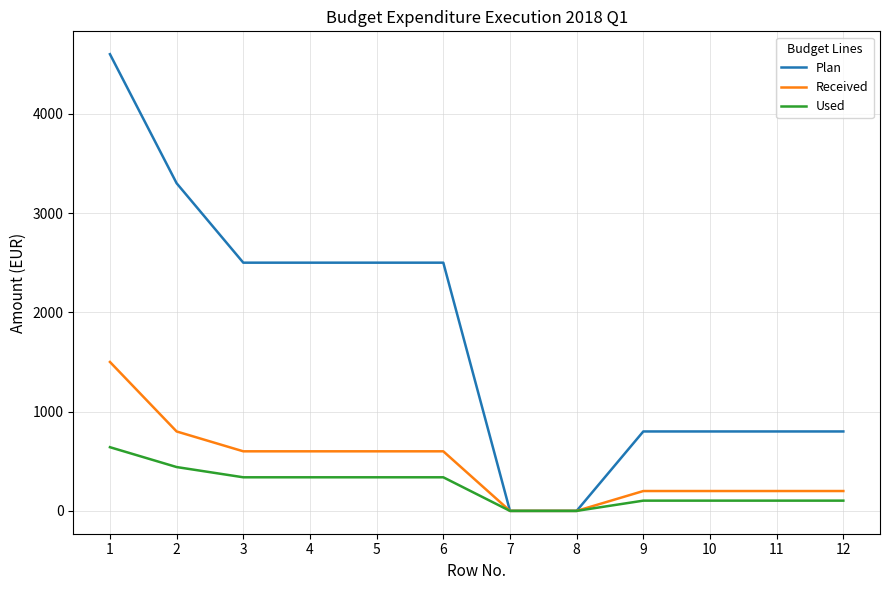

At which label does Received first exceed 600?

1